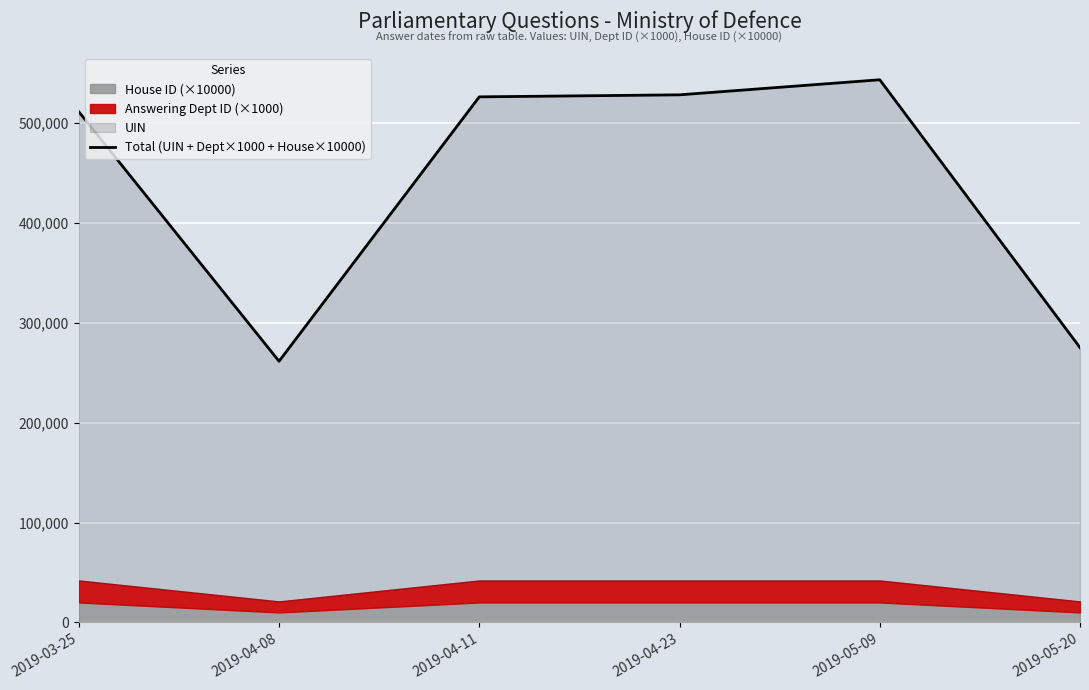

At which label is the value closest to 402600?

2019-03-25